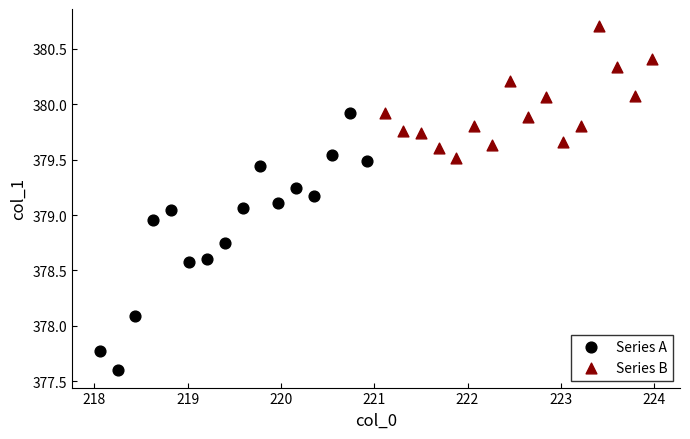

Which series has the widest spread of Y values?

Series A